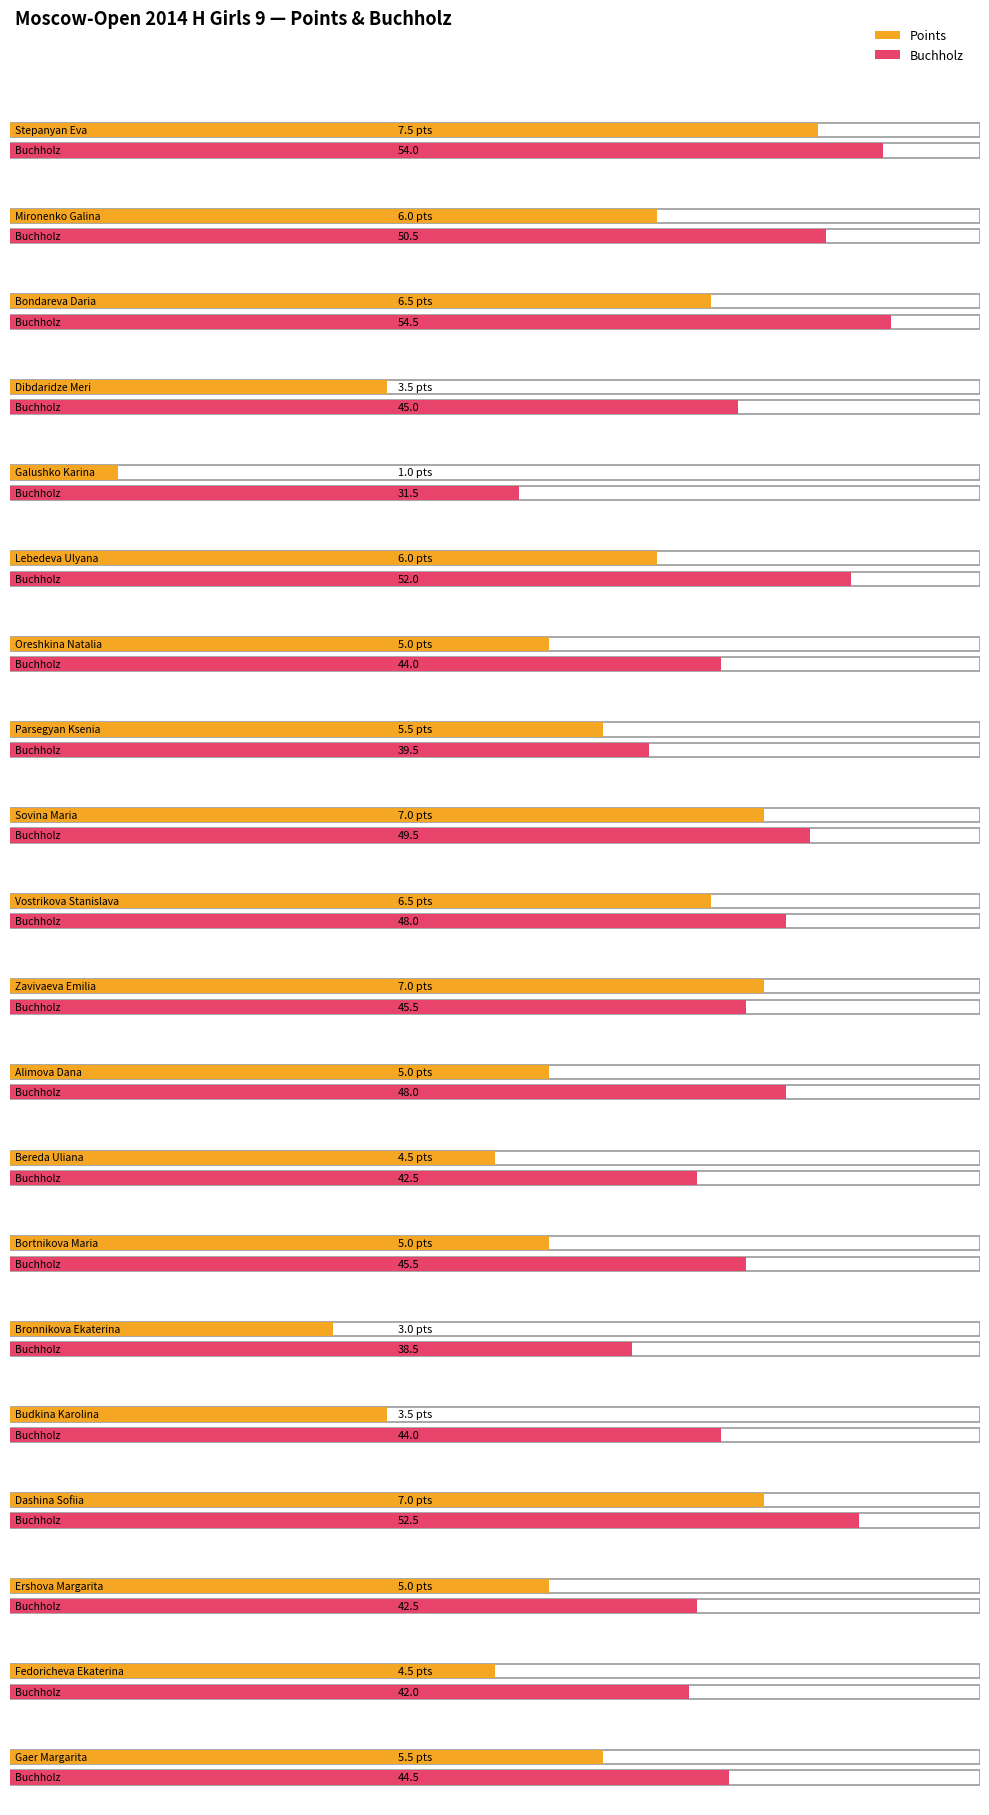

At which label is Points closest to 4?

Dibdaridze Meri